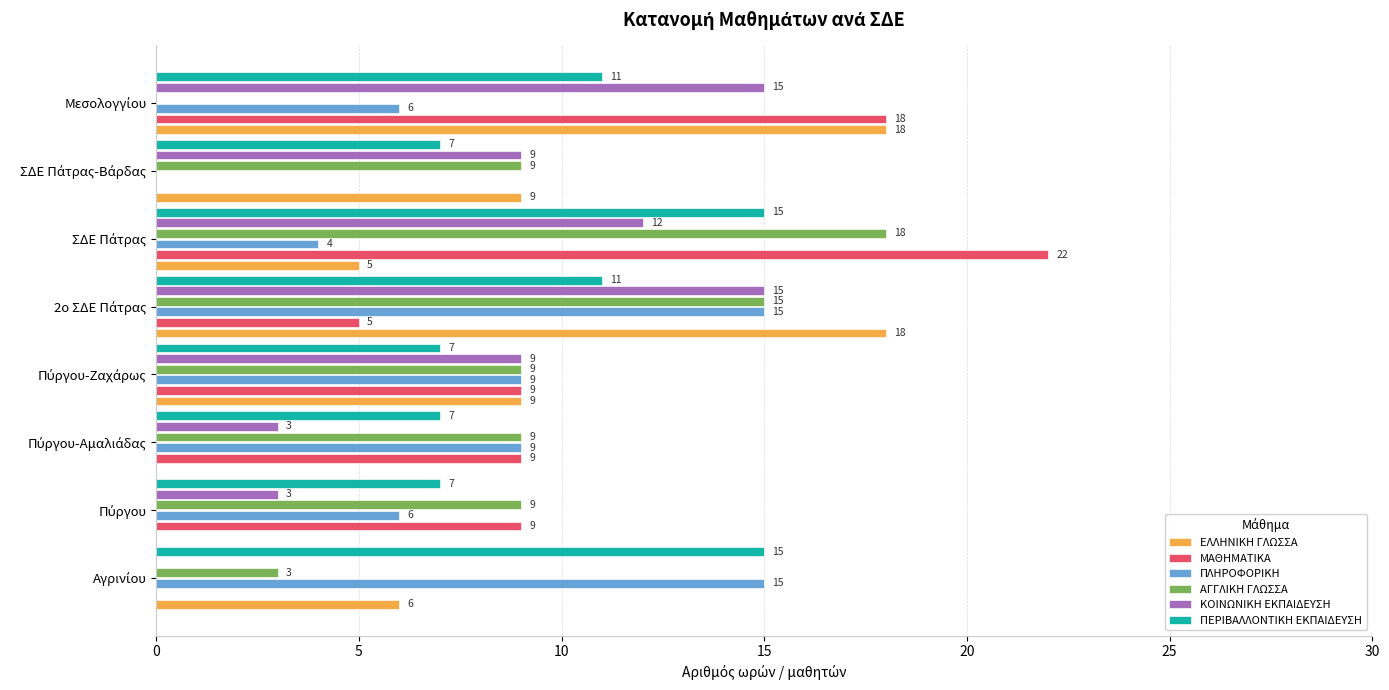

What is the maximum value shown in the chart?

22